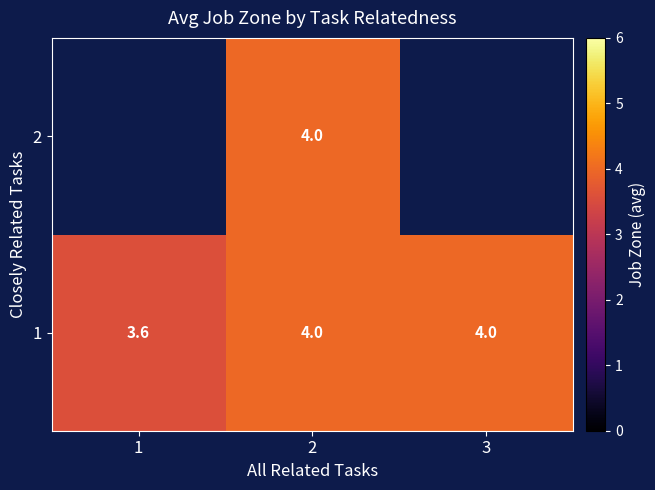

What is the minimum value for 1?

3.6